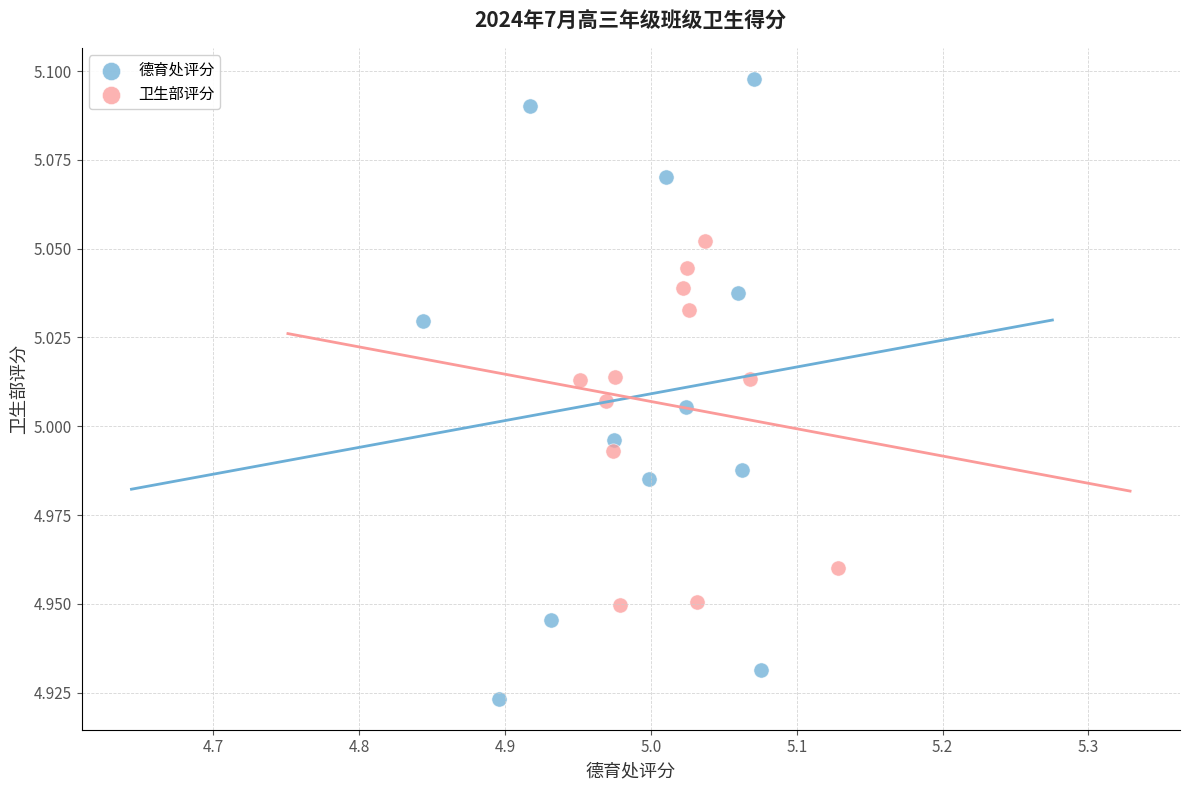

What are all the series names shown in the legend?

德育处评分, 卫生部评分